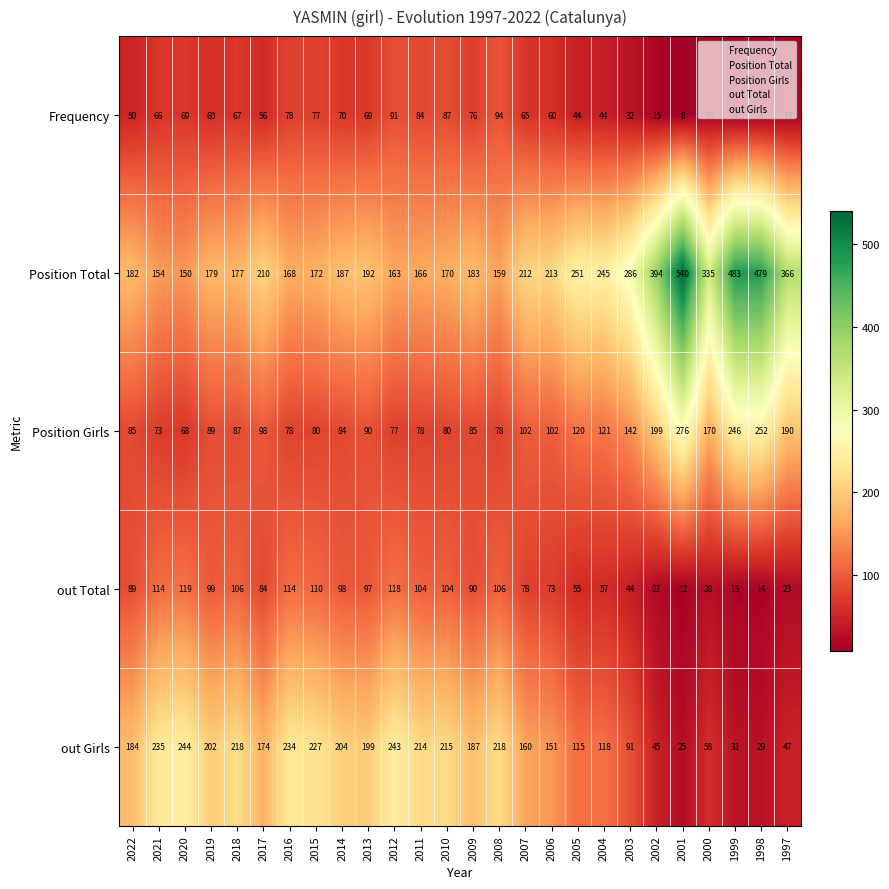

What is the average value of the out Girls series?

156